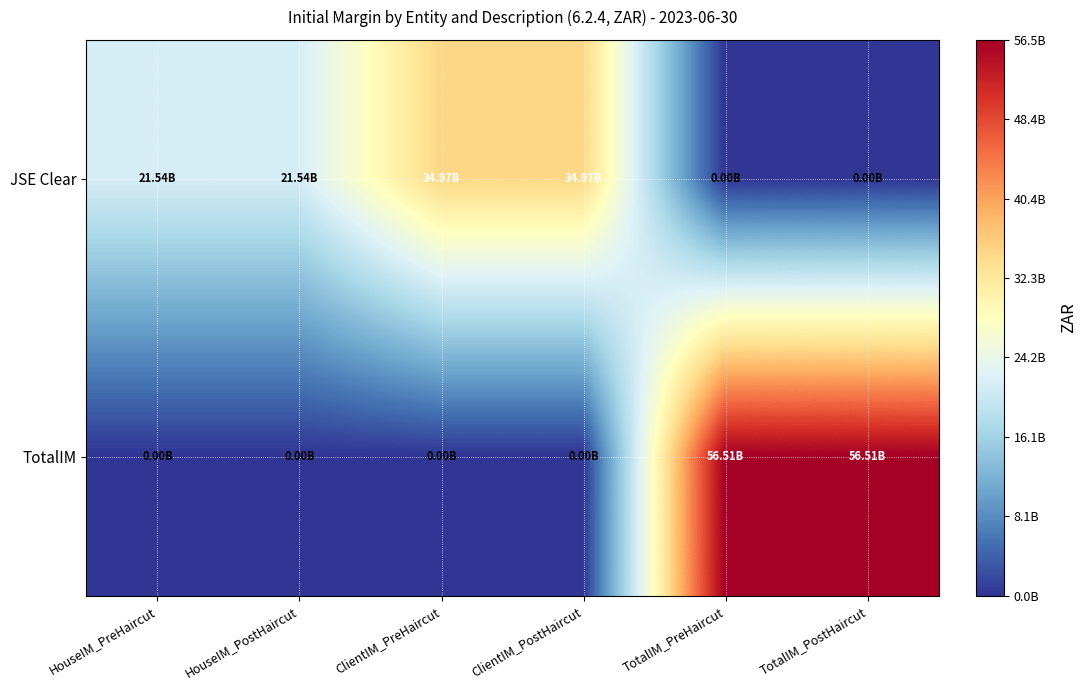

Which label corresponds to the largest value in the chart?

TotalIM_PreHaircut